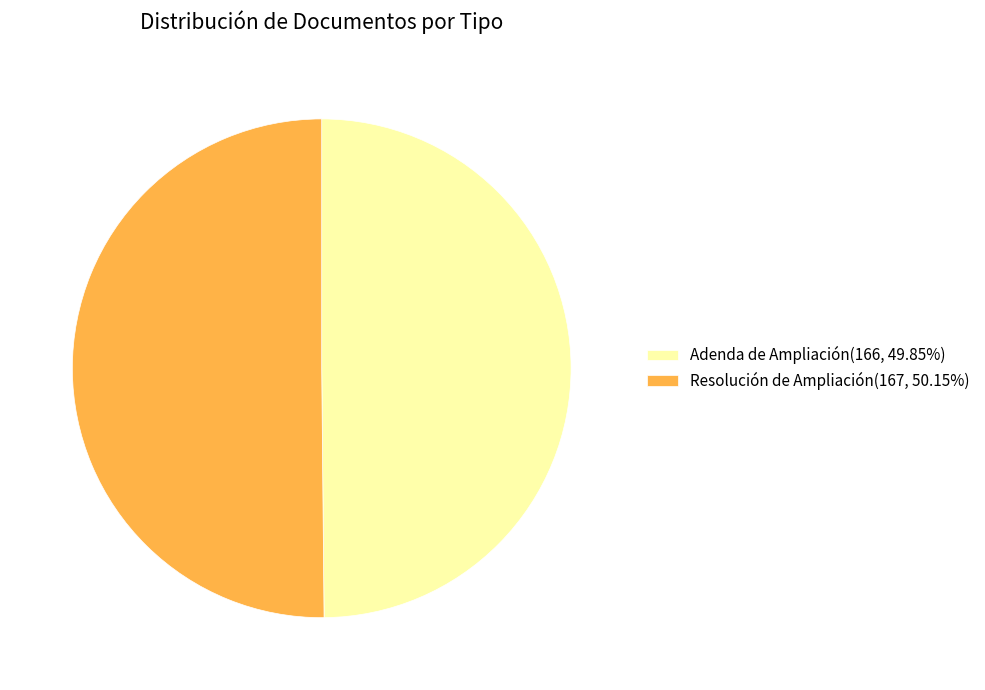

Is the sum of Adenda de Ampliación(166, 49.85%) and Resolución de Ampliación(167, 50.15%) greater than half?

Yes